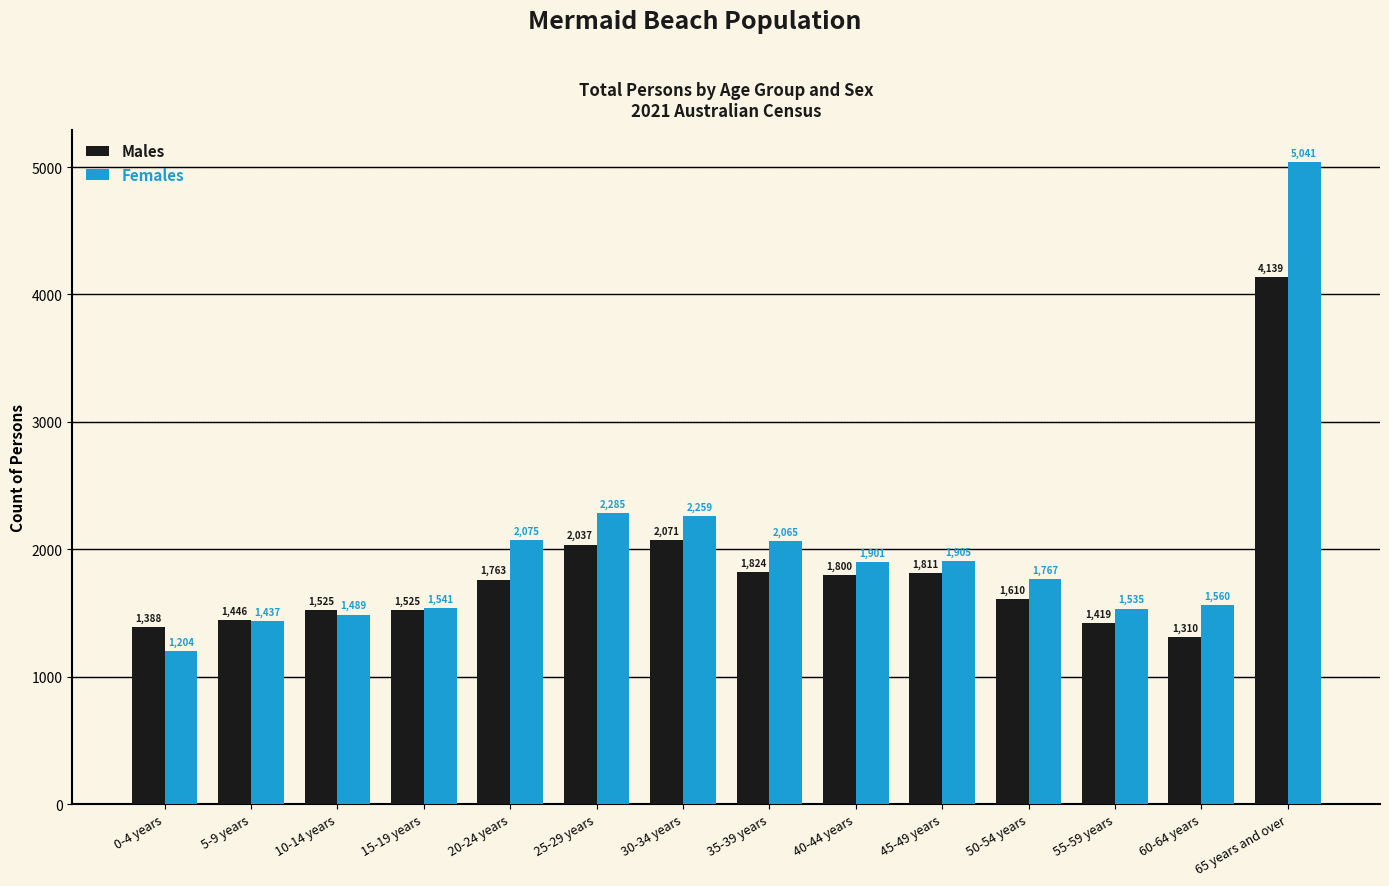

At how many categories does at least one series exceed 3348?

1